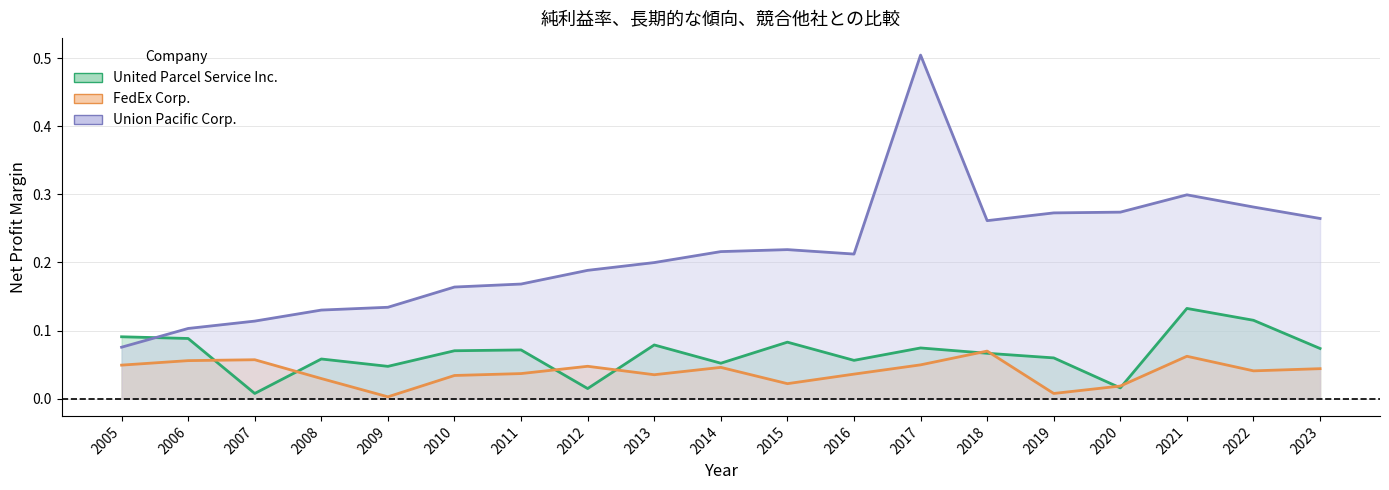

What is the difference between the second highest and minimum values in the United Parcel Service Inc. series?

0.1